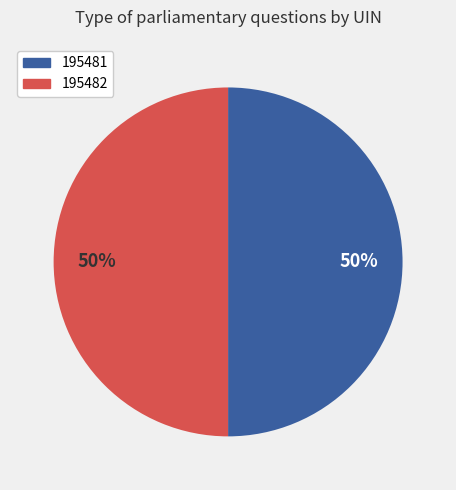

How many slices are in this pie chart?

2